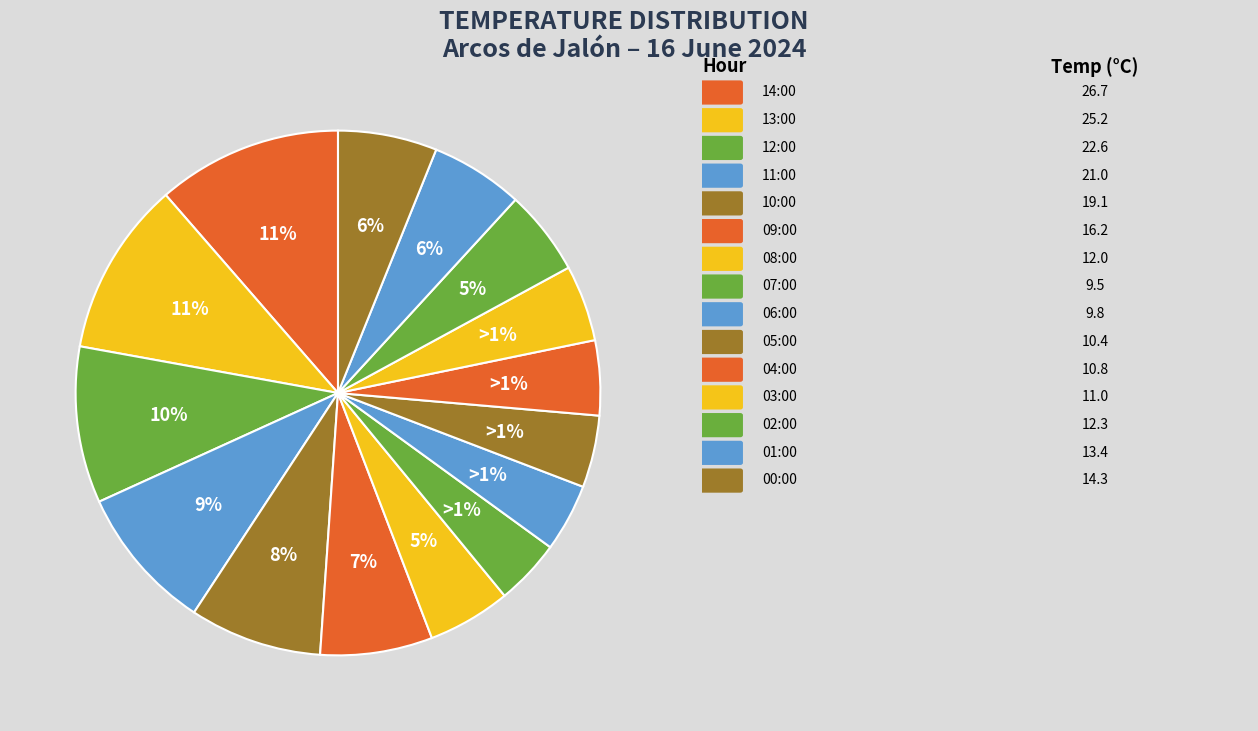

The 10:00 slice represents 1% of the pie. True or false?

False